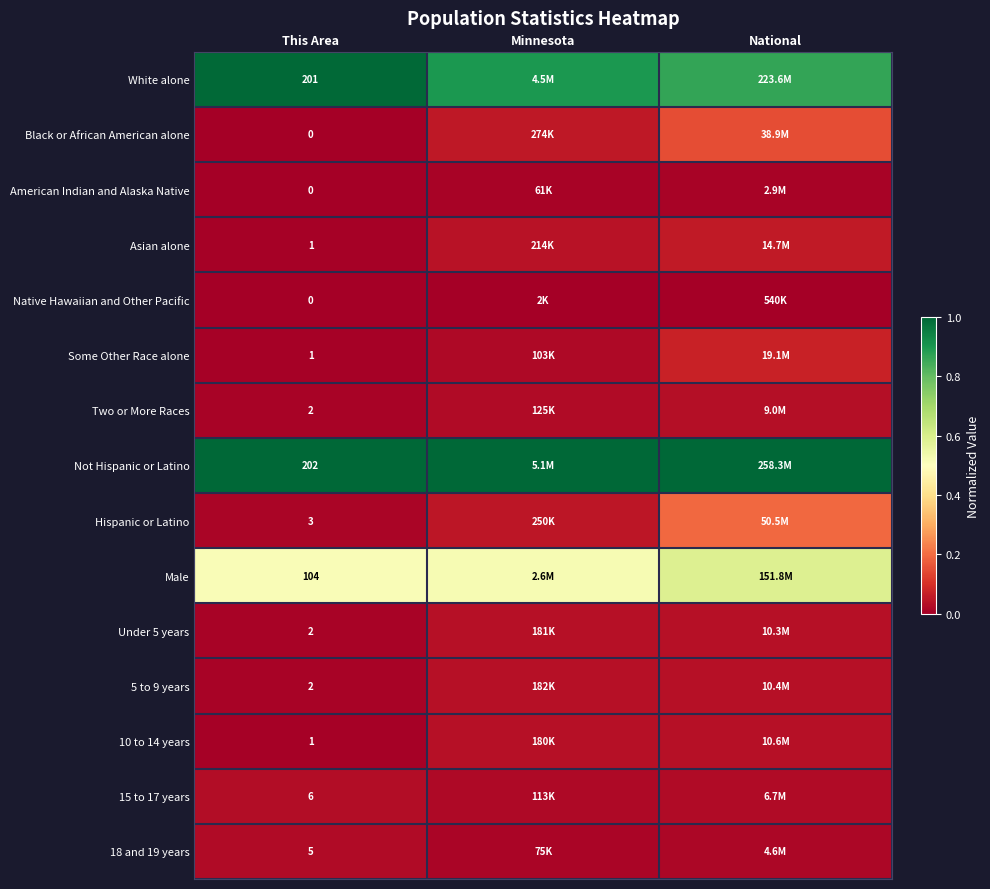

What is the total value across all series at Minnesota?

2.8